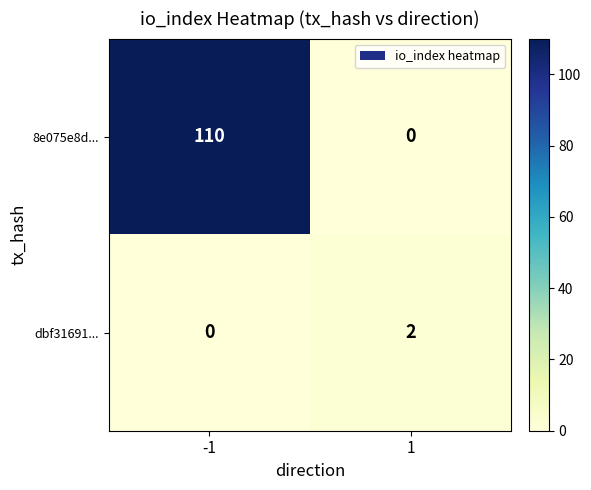

Rank the series by their maximum value, from lowest to highest.

dbf31691..., 8e075e8d...